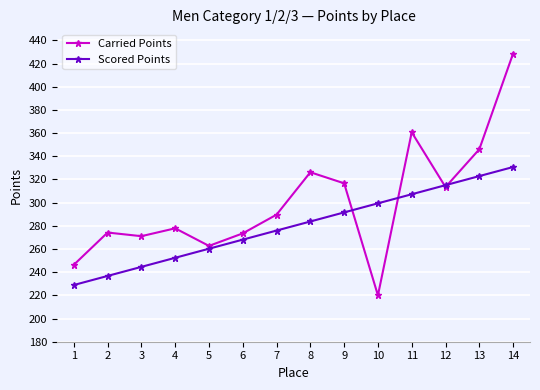

At which label is Carried Points closest to 324?

8